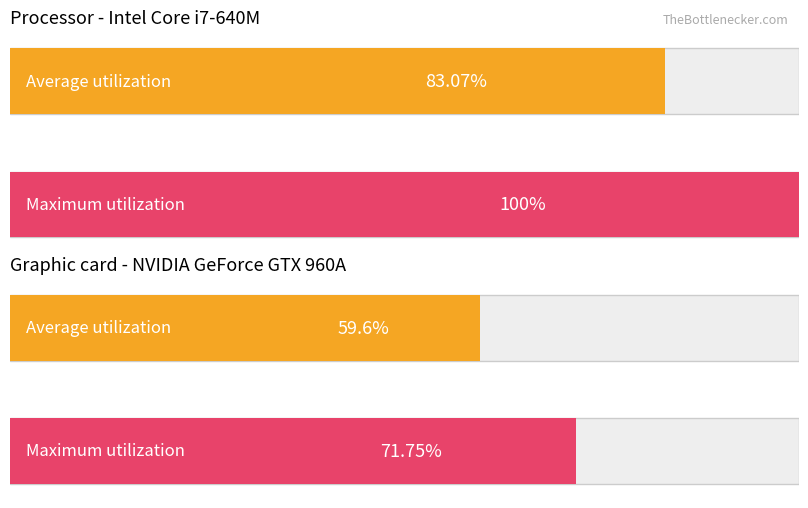

At how many categories does at least one series exceed 0?

4